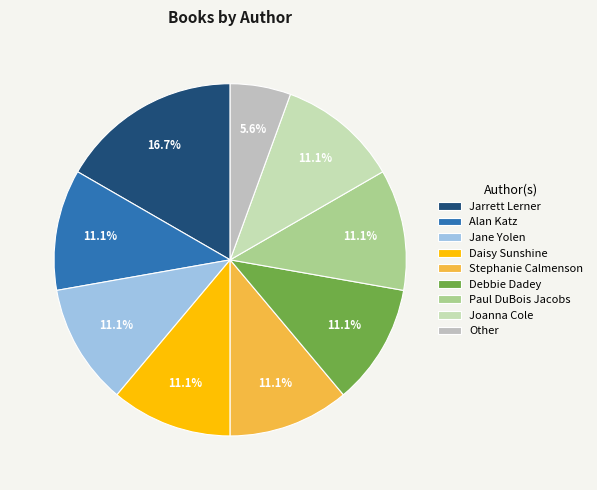

Count the number of slices in the pie.

9